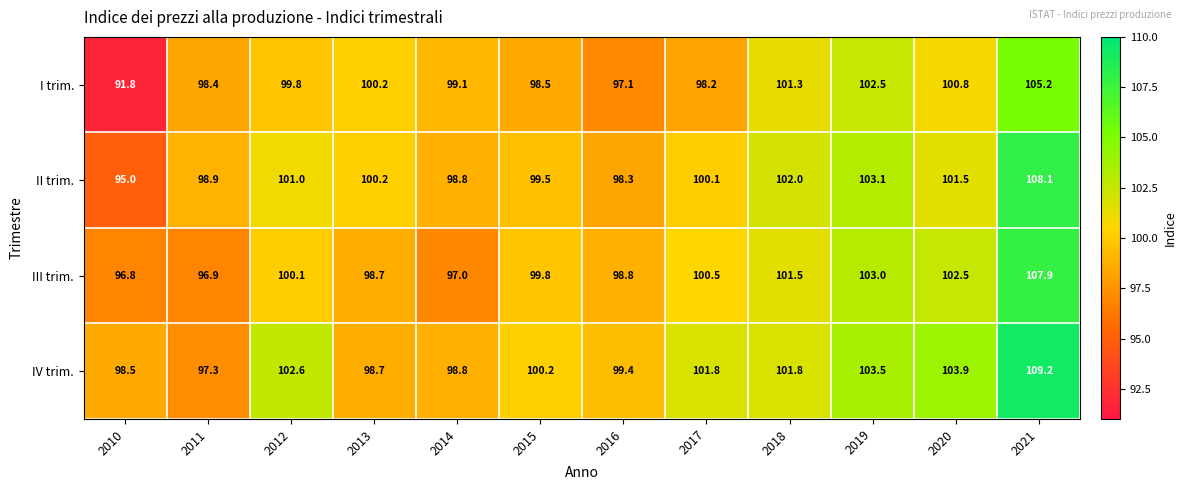

At 2021, list the series in order from largest to smallest.

IV trim., II trim., III trim., I trim.